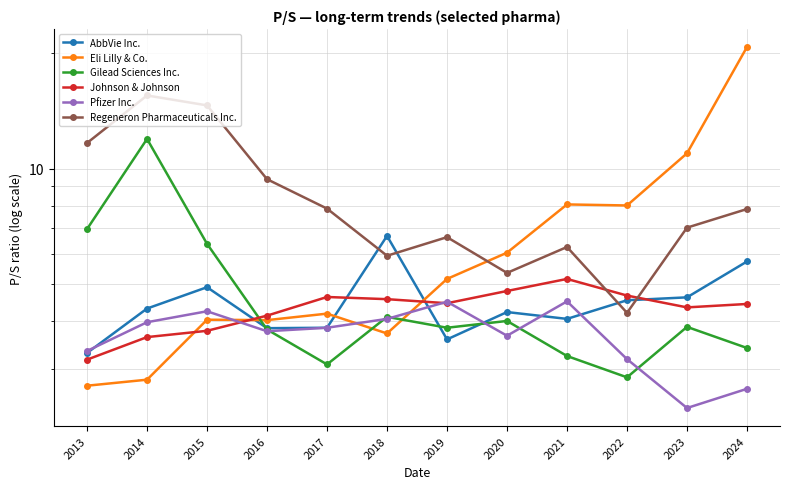

Between 2021 and 2019, which is larger?

2021